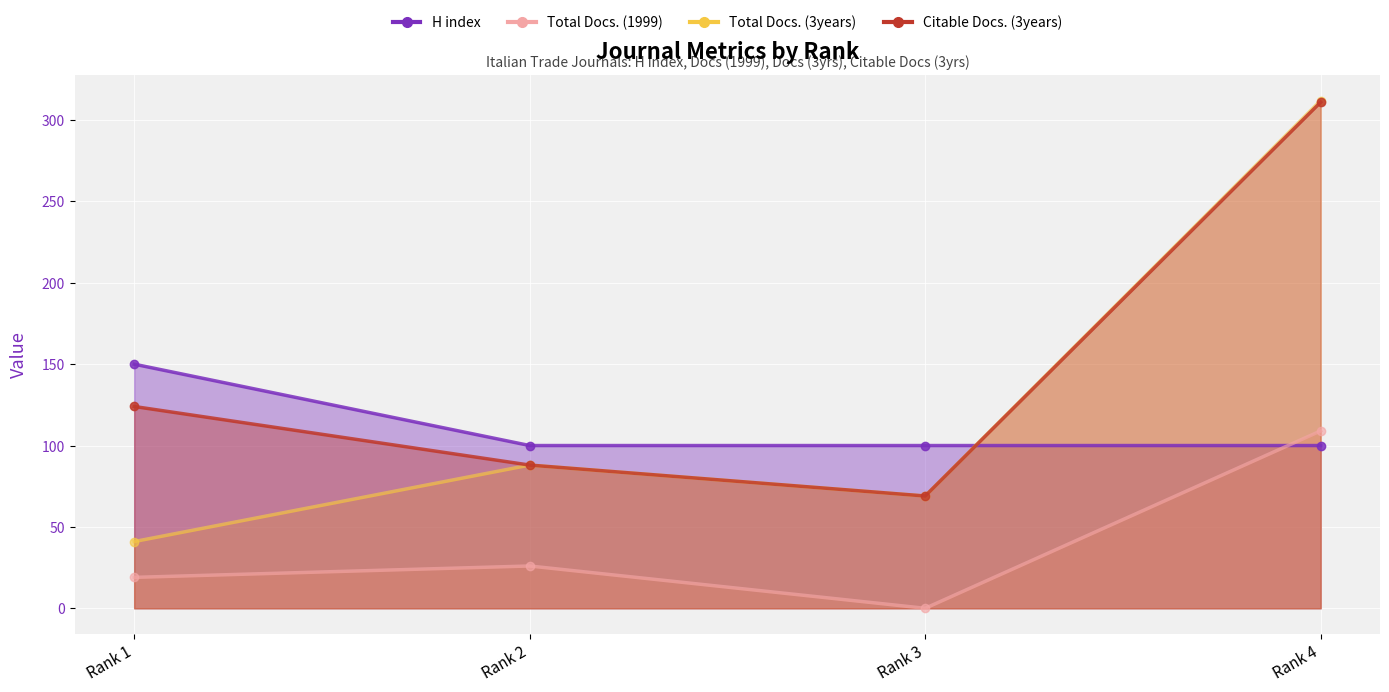

What is the spread (max minus min) of values at Rank 2?

74